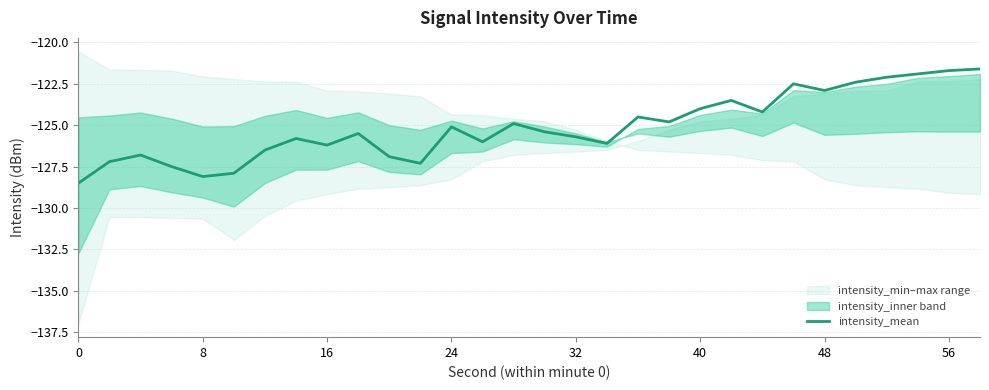

Reading left to right, list all the values displayed in this chart.

-128.5	-127.2	-126.8	-127.5	-128.1	-127.9	-126.5	-125.8	-126.2	-125.5	-126.9	-127.3	-125.1	-126.0	-124.9	-125.4	-125.7	-126.1	-124.5	-124.8	-124.0	-123.5	-124.2	-122.5	-122.9	-122.4	-122.1	-121.9	-121.7	-121.6